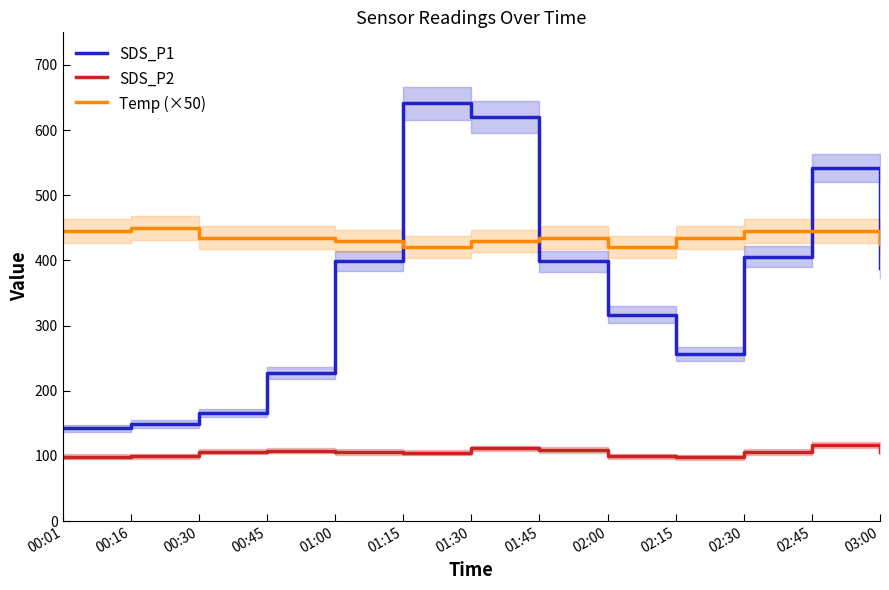

What is the approximate value of SDS_P1 at 02:00?

316.7